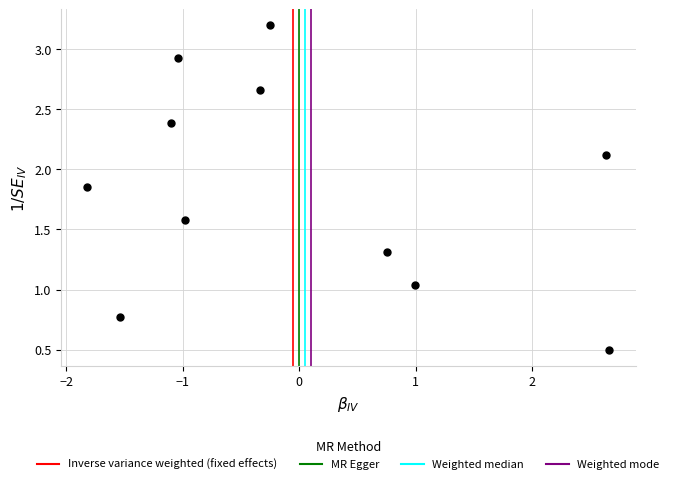

What is the range of X values (max minus min)?

4.5